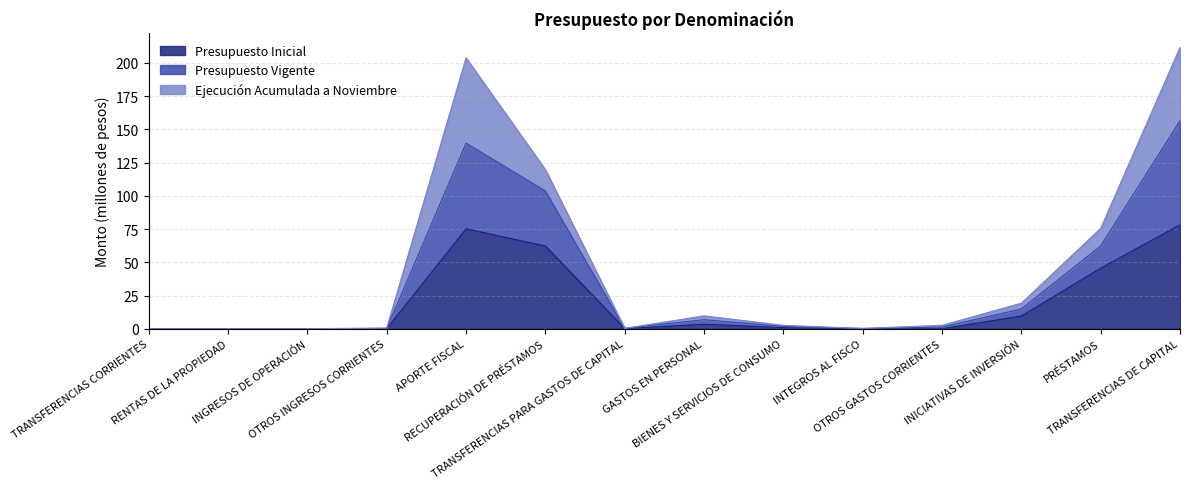

The Presupuesto Inicial series shows 1.2 at BIENES Y SERVICIOS DE CONSUMO. True or false?

False